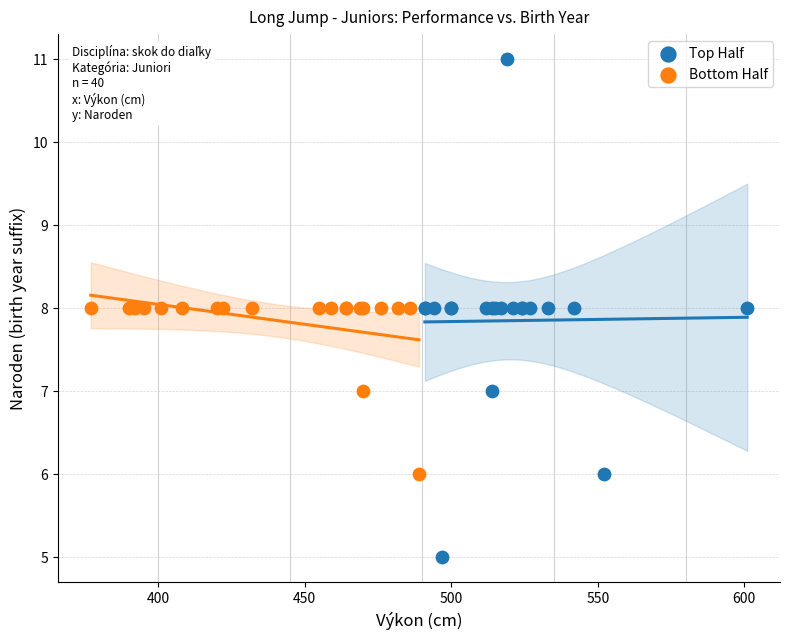

Which series contains the lowest Y value?

Top Half